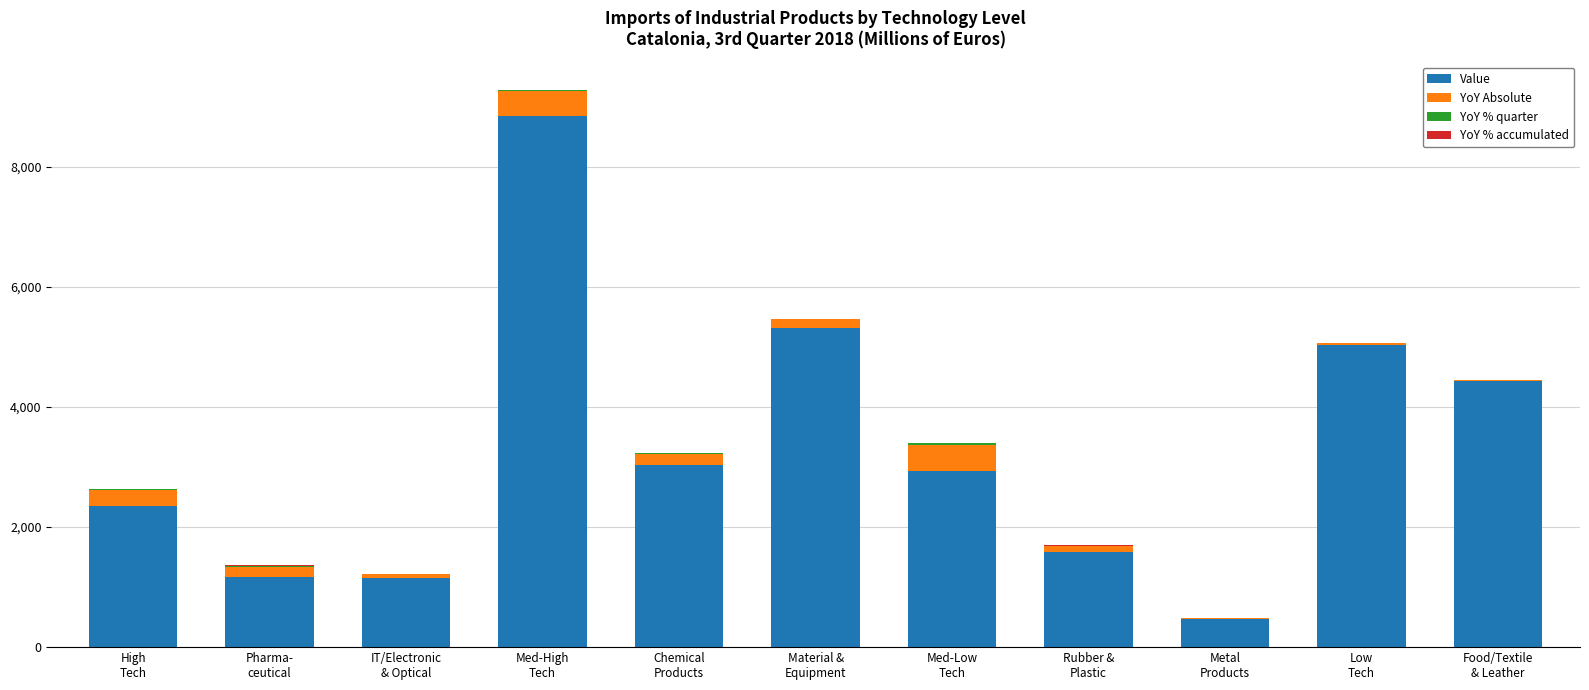

Which category has the lowest value across all series?

Food/Textile
& Leather